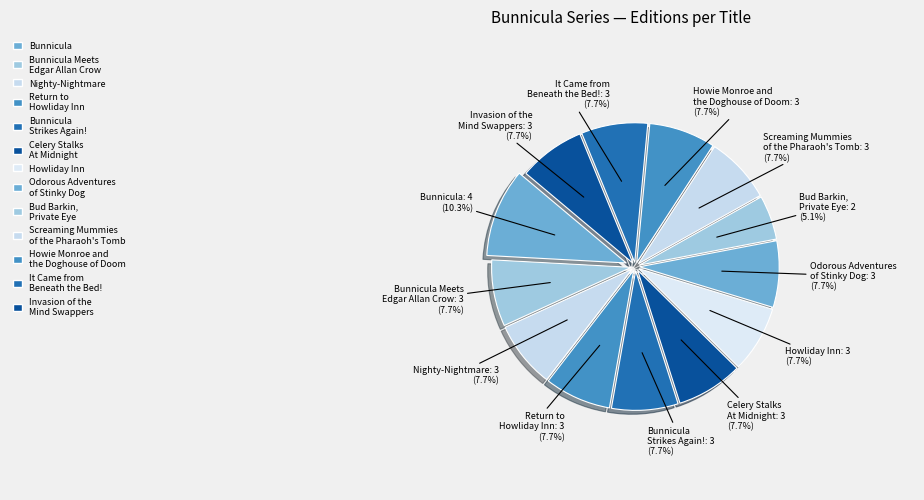

Is It Came from Beneath the Bed! the majority of the pie?

No